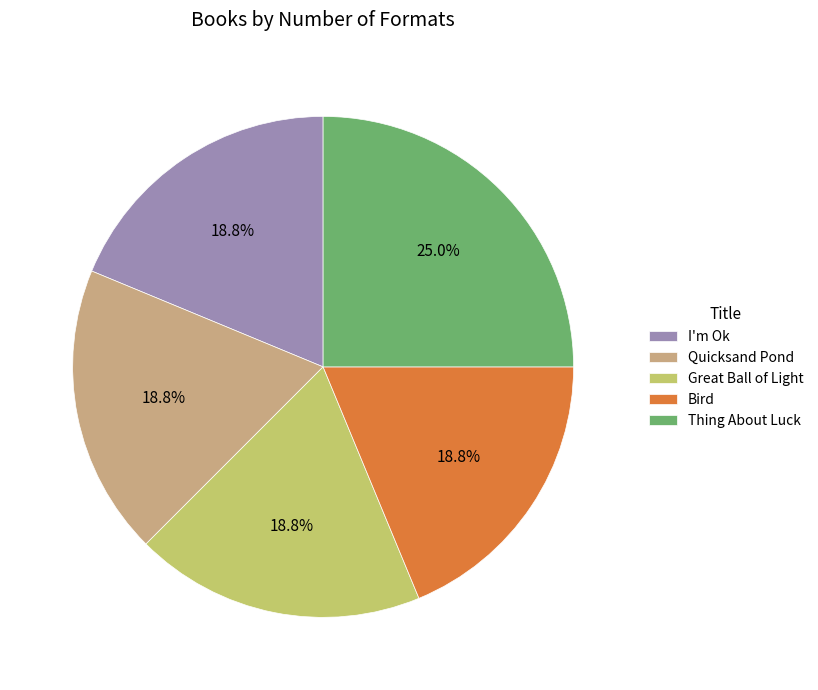

Count the number of slices in the pie.

5